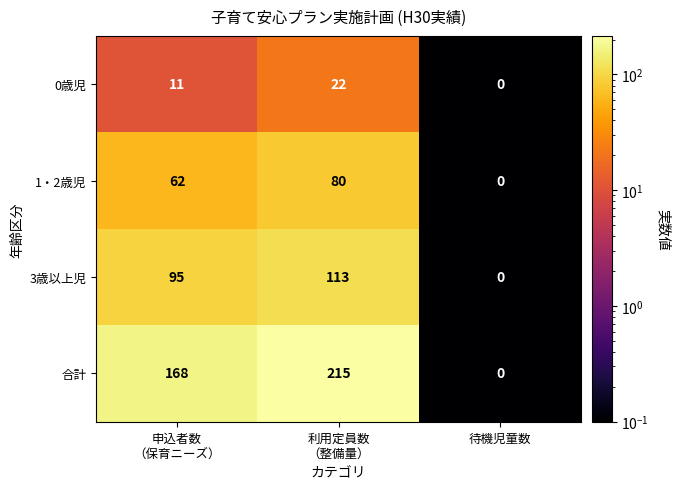

Is it true that 3歳以上児 equals 0 at 待機児童数?

True